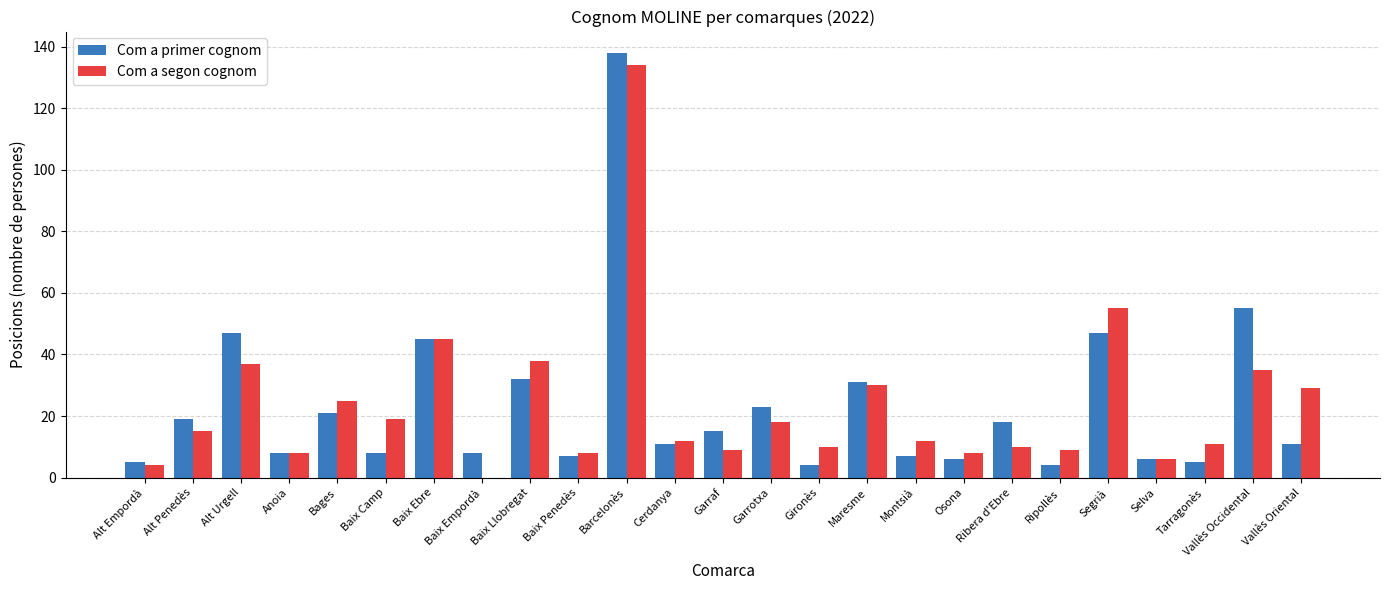

True or false: Com a segon cognom has a value of 16 at Tarragonès.

False